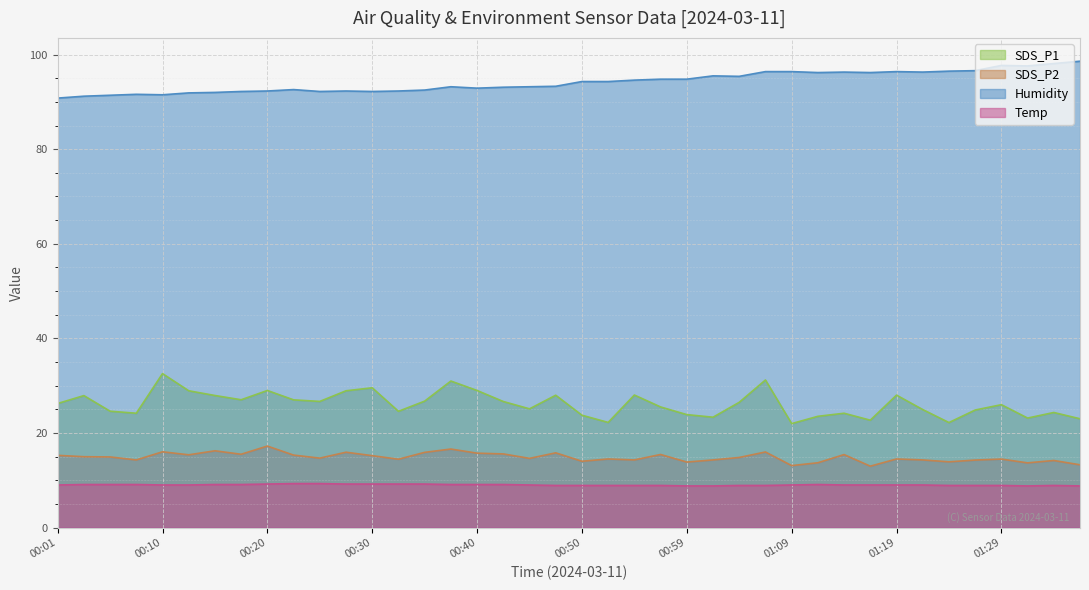

Which label corresponds to the largest value in the chart?

01:36